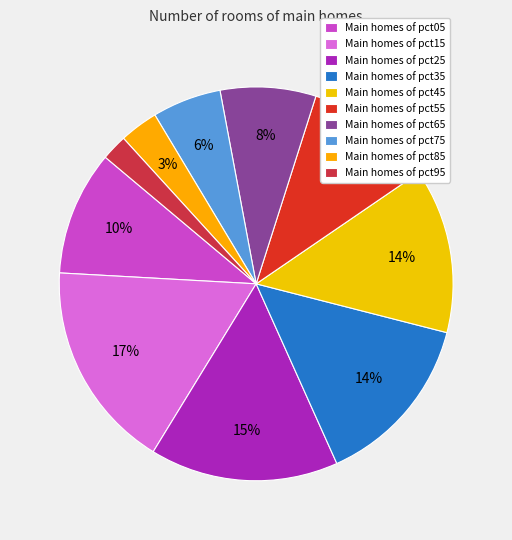

Count the number of slices in the pie.

10